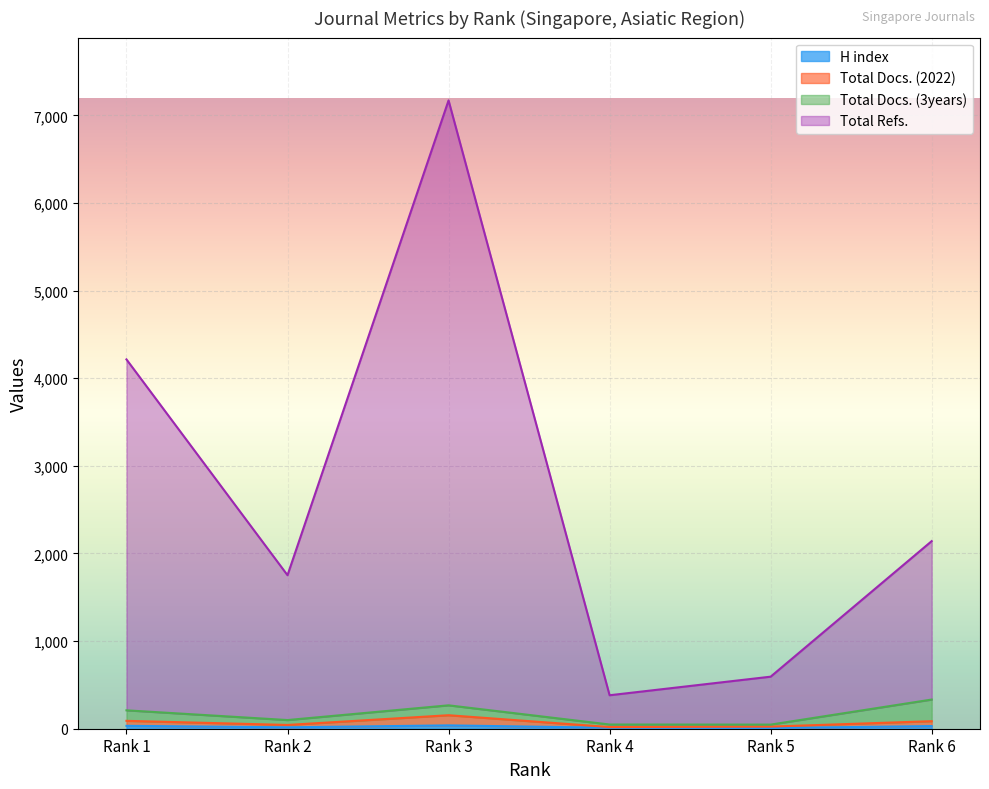

Is the value of Total Docs. (2022) at Rank 2 greater than the value of Total Refs. at Rank 4?

No